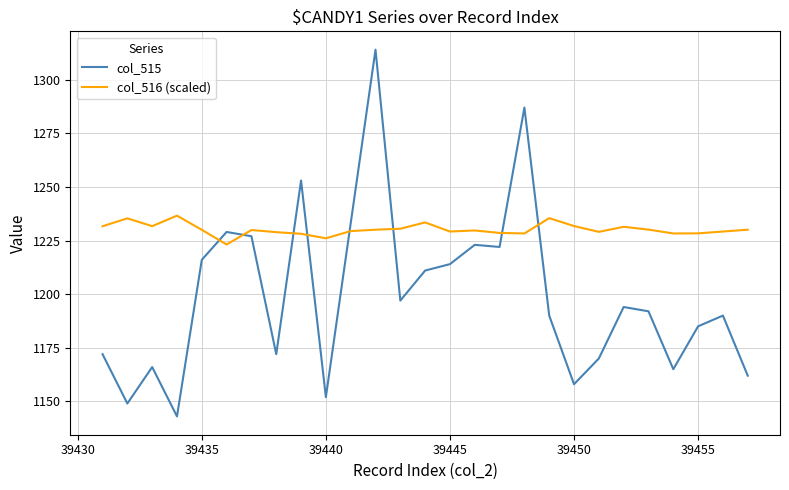

Which series has the widest spread of values?

col_515